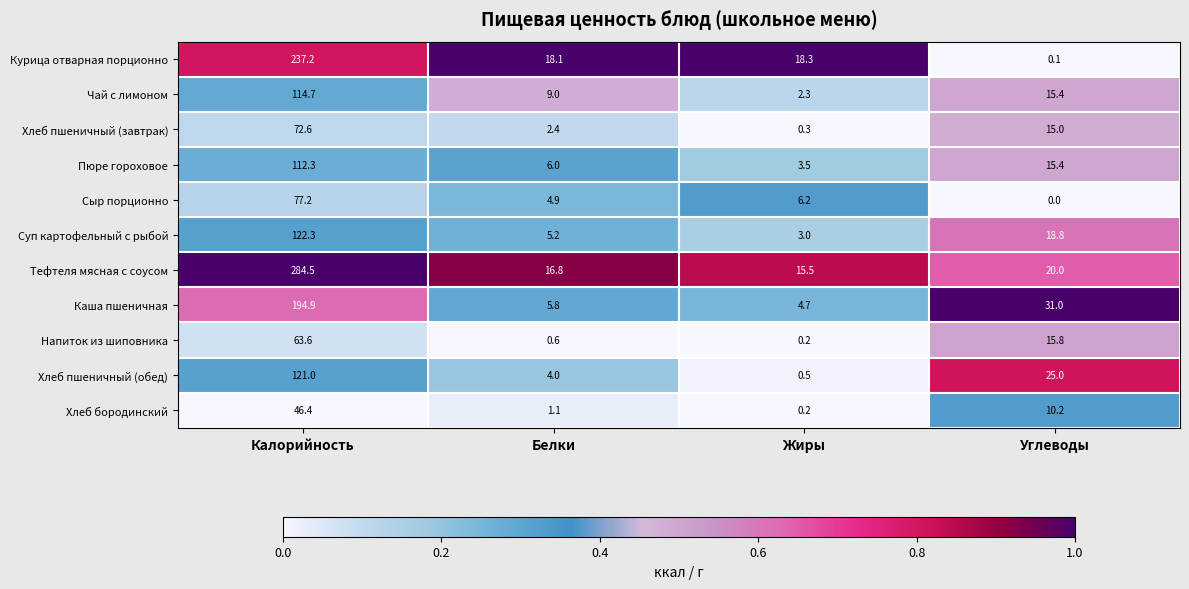

Rank the series by their maximum value, from lowest to highest.

Хлеб бородинский, Напиток из шиповника, Хлеб пшеничный (завтрак), Сыр порционно, Пюре гороховое, Чай с лимоном, Хлеб пшеничный (обед), Суп картофельный с рыбой, Каша пшеничная, Курица отварная порционно, Тефтеля мясная с соусом